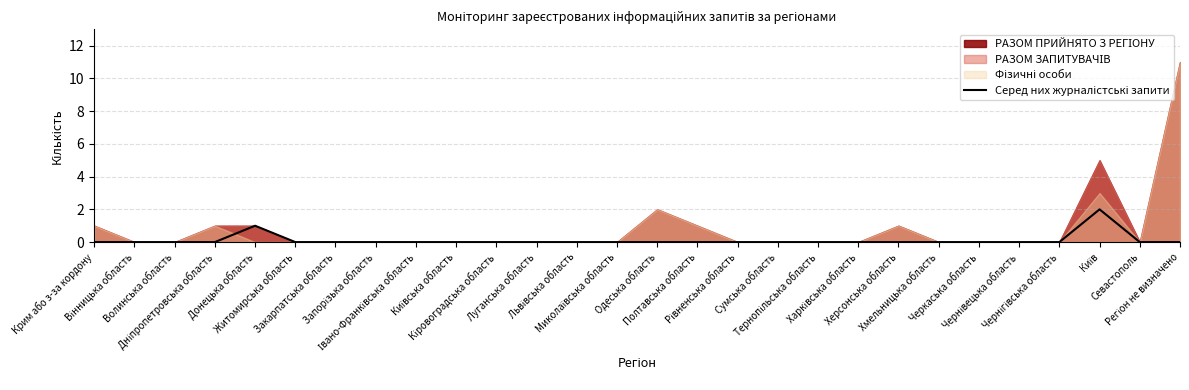

True or false: there are more than 1 points higher than both neighbors.

True